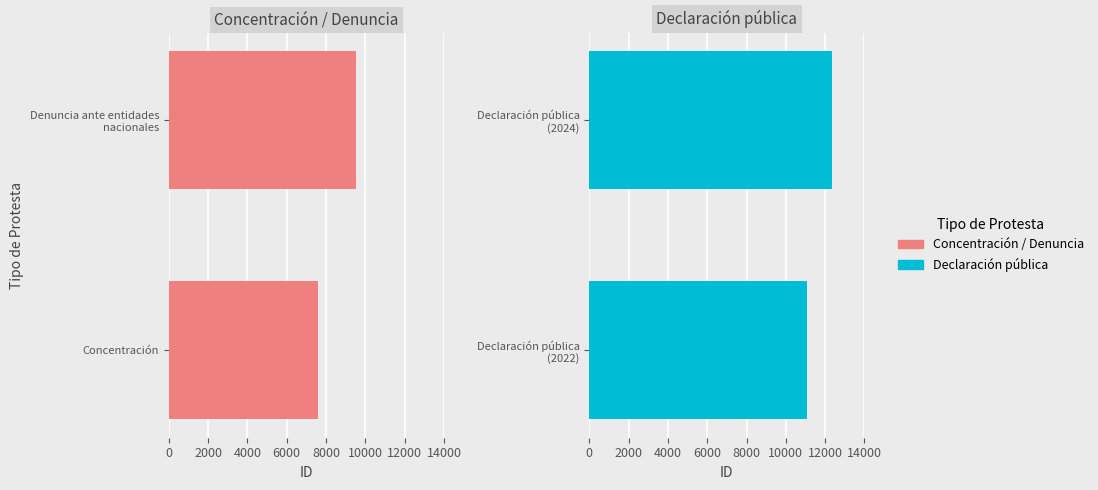

Are the bars horizontal?

Yes